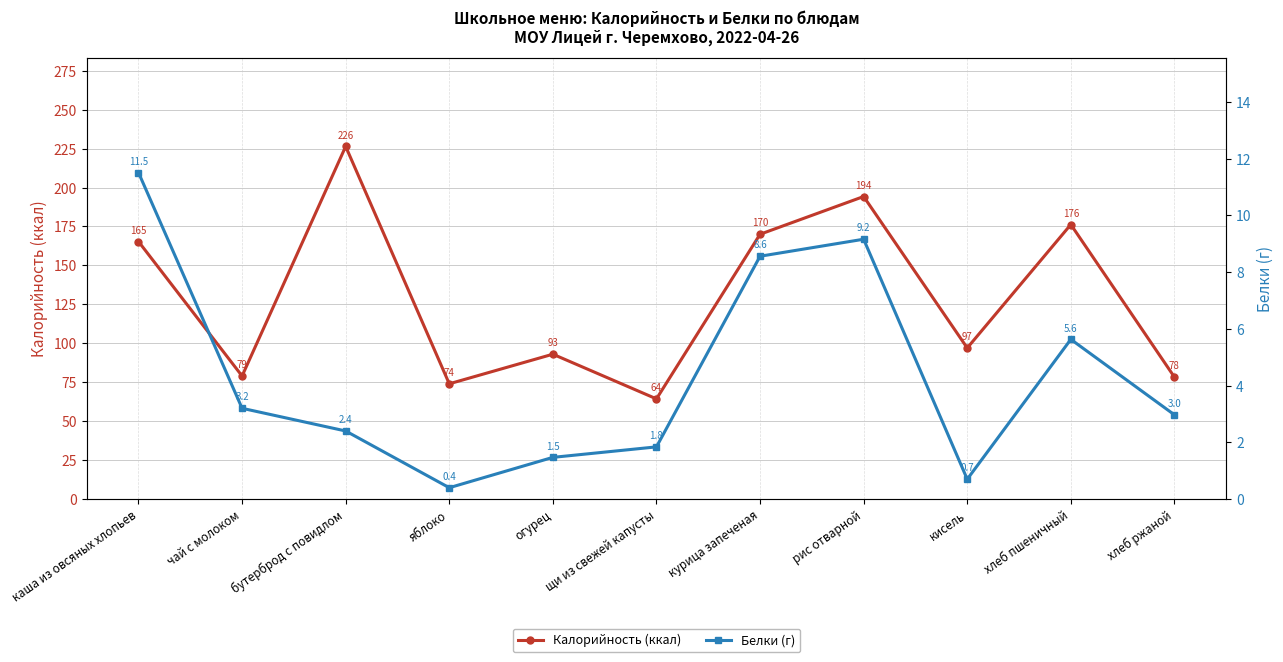

Rank the series by their average value, from lowest to highest.

Белки (г), Калорийность (ккал)